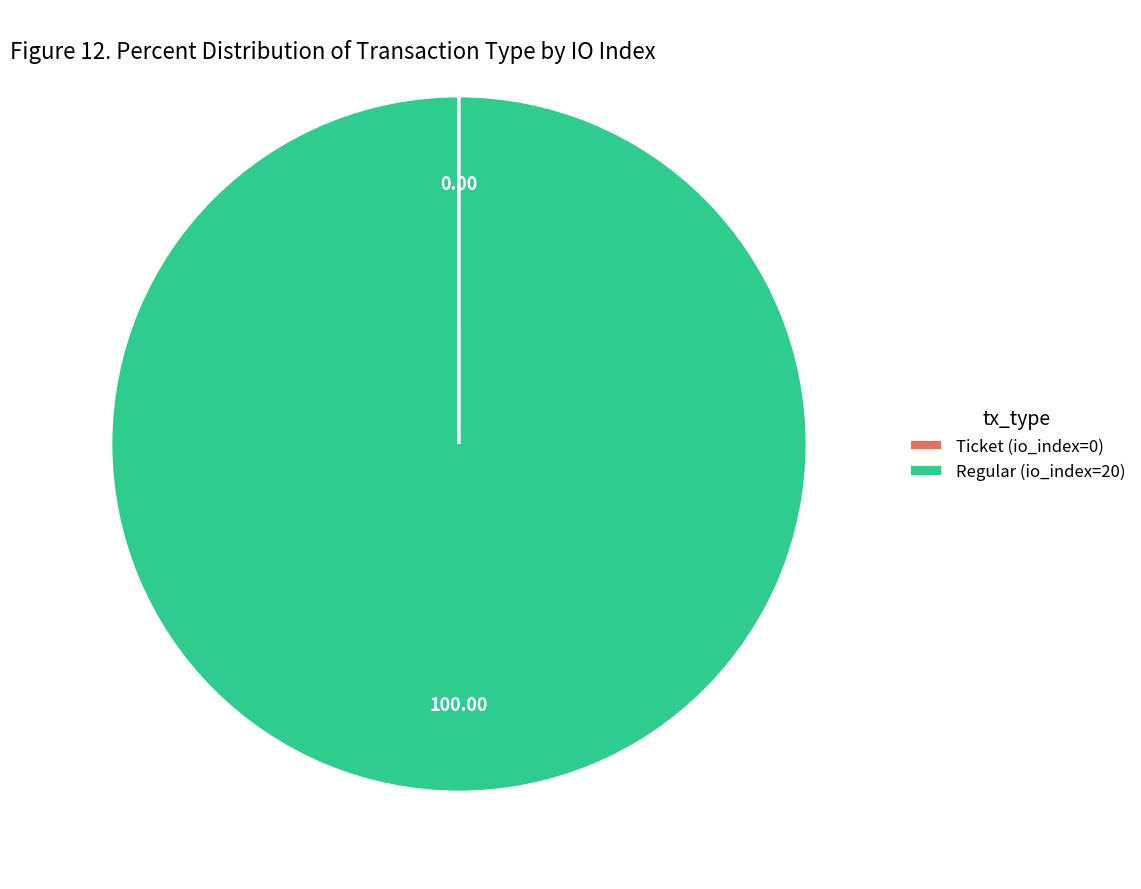

What is the majority slice?

Regular (io_index=20)